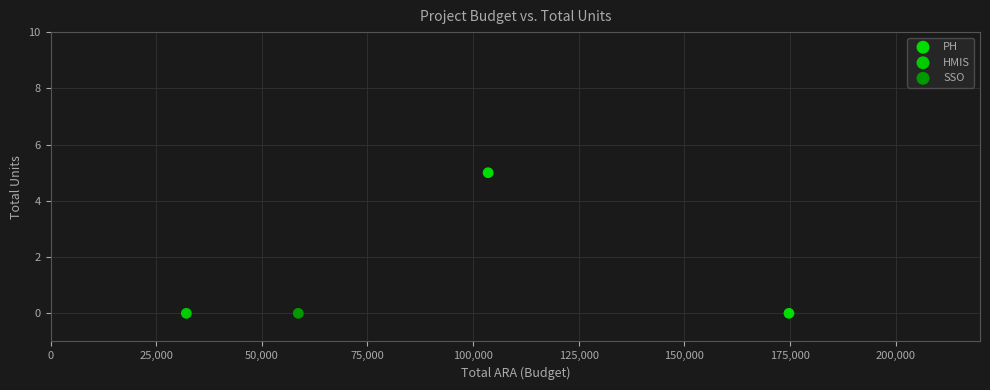

What are all the series names shown in the legend?

PH, HMIS, SSO